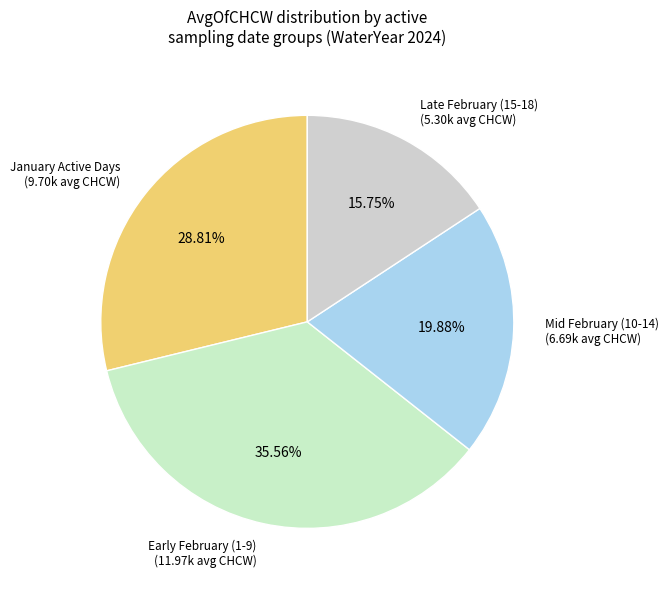

How many segments does this pie chart have?

4